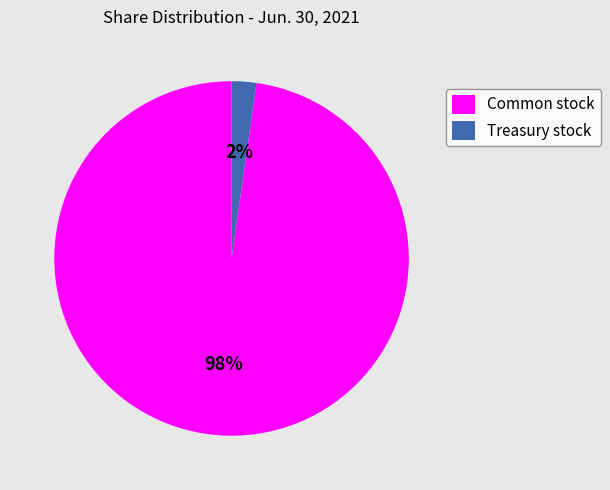

To the nearest percent, what is the combined percentage of Treasury stock and Common stock?

100%